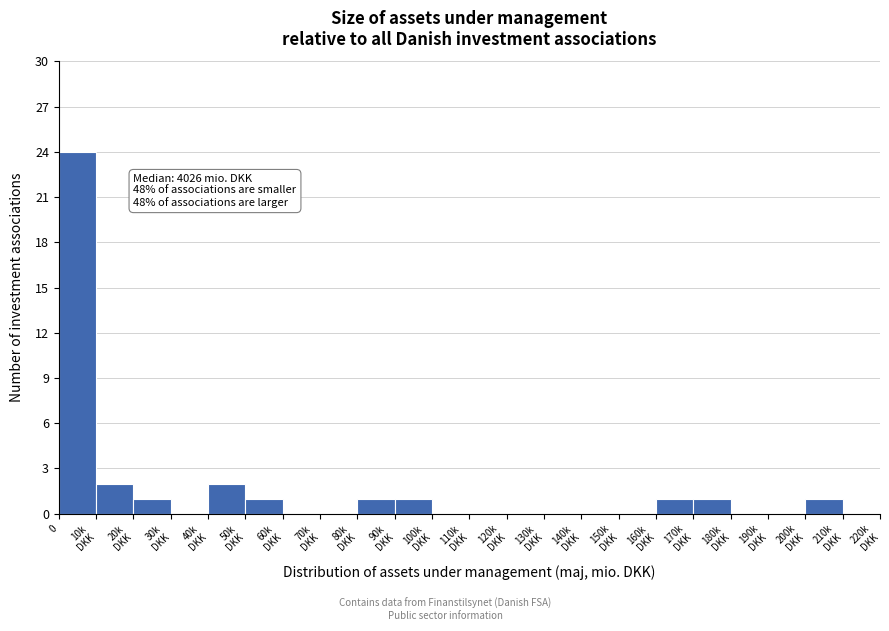

The chart shows a value of 15 at 0. True or false?

False